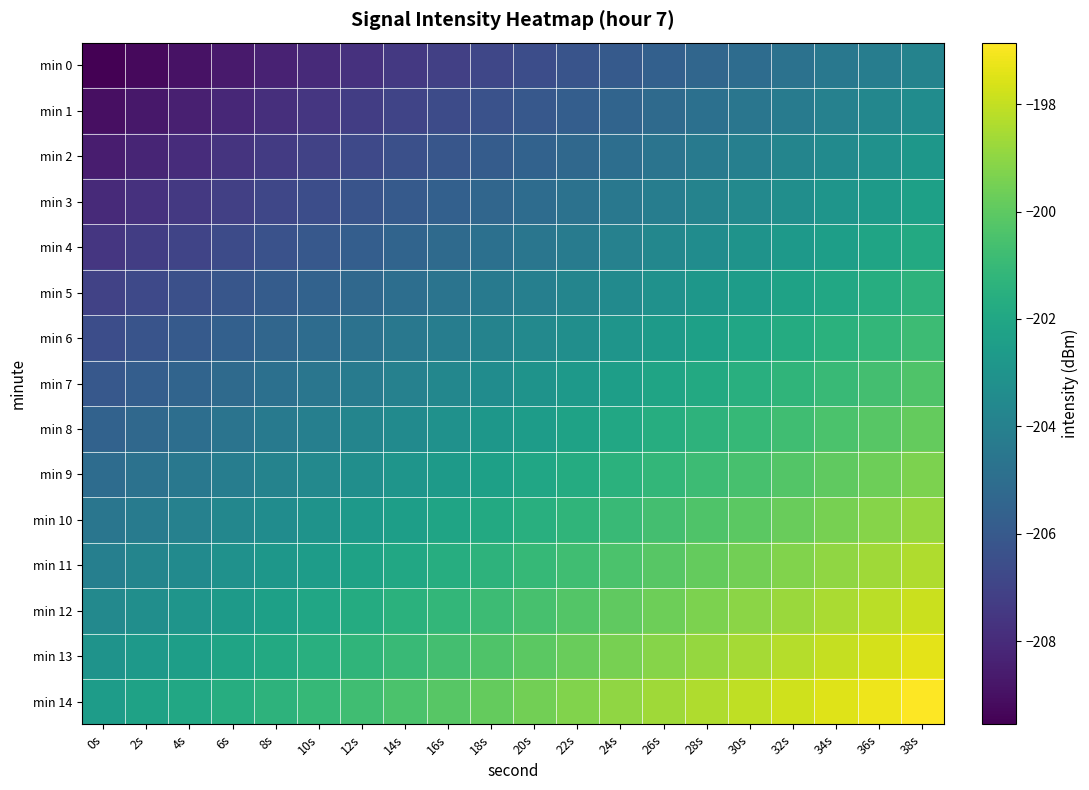

Between 34s and 38s, which series saw the biggest shift?

min 0